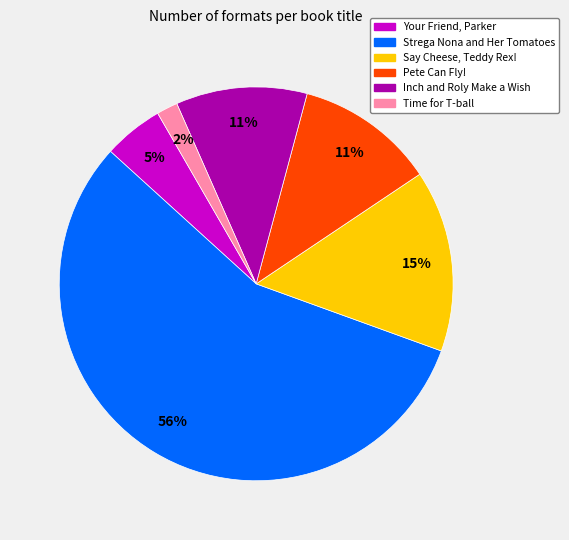

Do Your Friend, Parker and Time for T-ball together represent more than half of the pie?

No